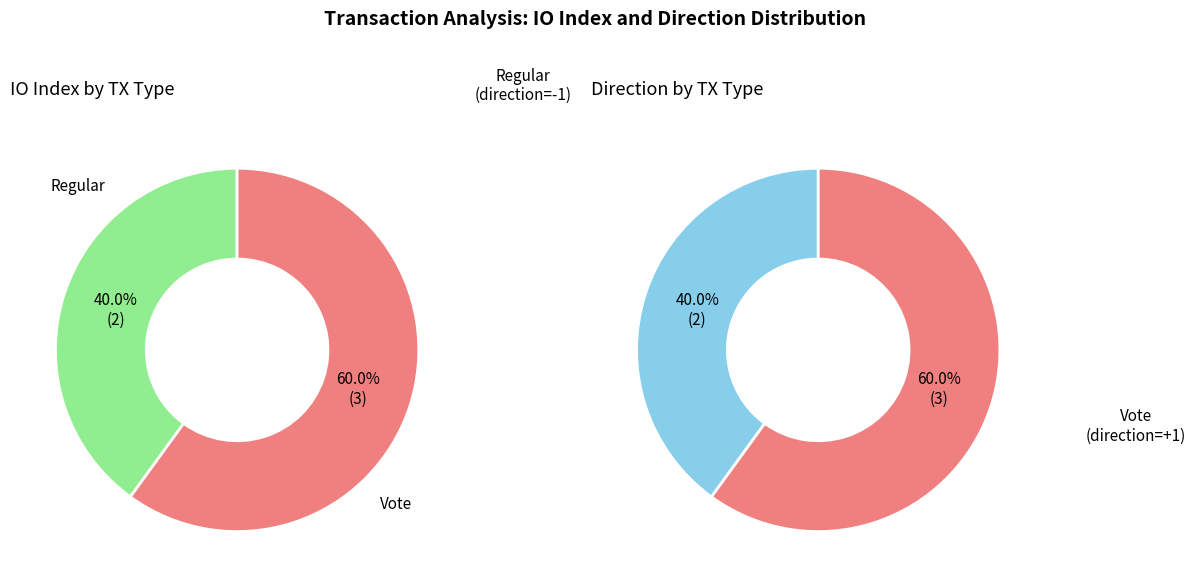

What percentage is the Regular (io_index=2) slice, to the nearest percent?

40%